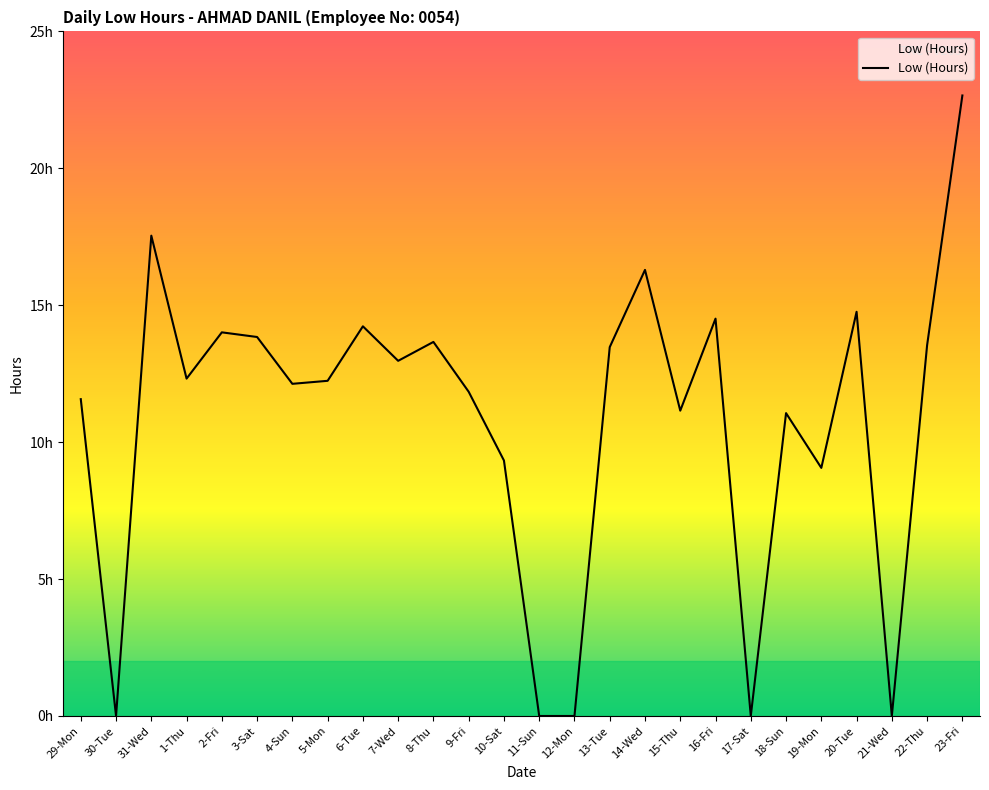

Does the chart have visible grid lines?

No